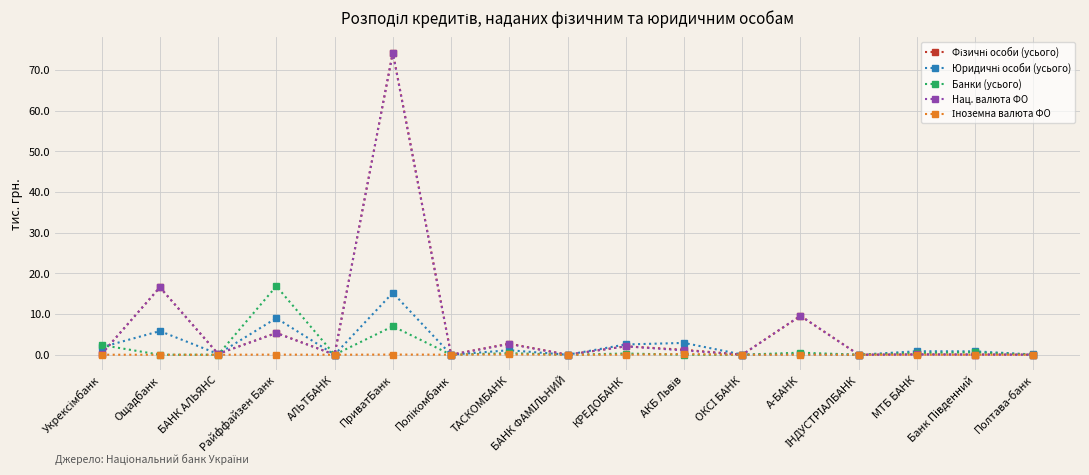

True or false: Банки (усього) has more than 1 points higher than both neighbors.

True